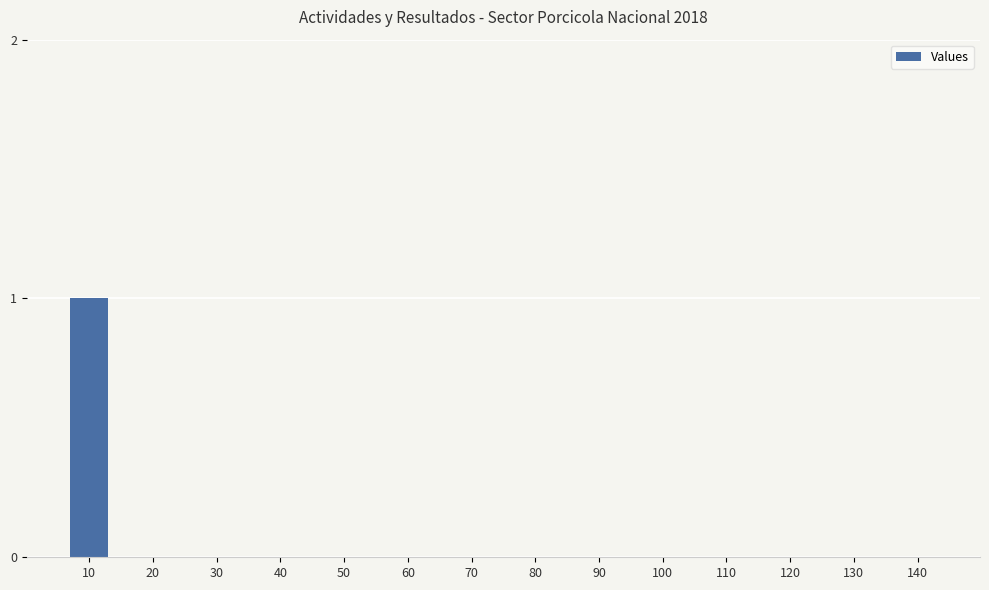

How many distinct data groups are displayed?

1